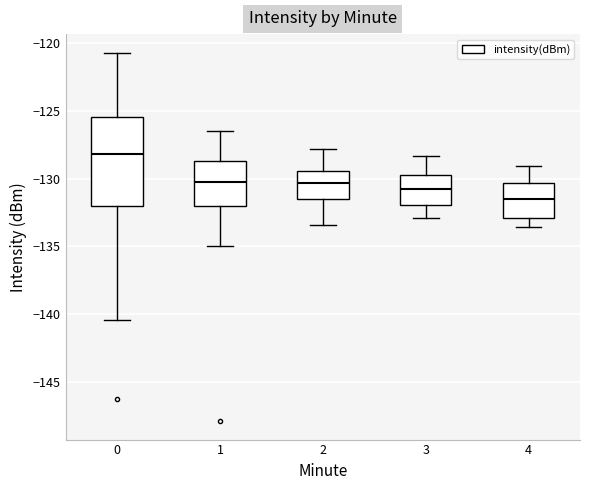

Comparing the boxes themselves (not the whiskers), which one is the tallest?

0